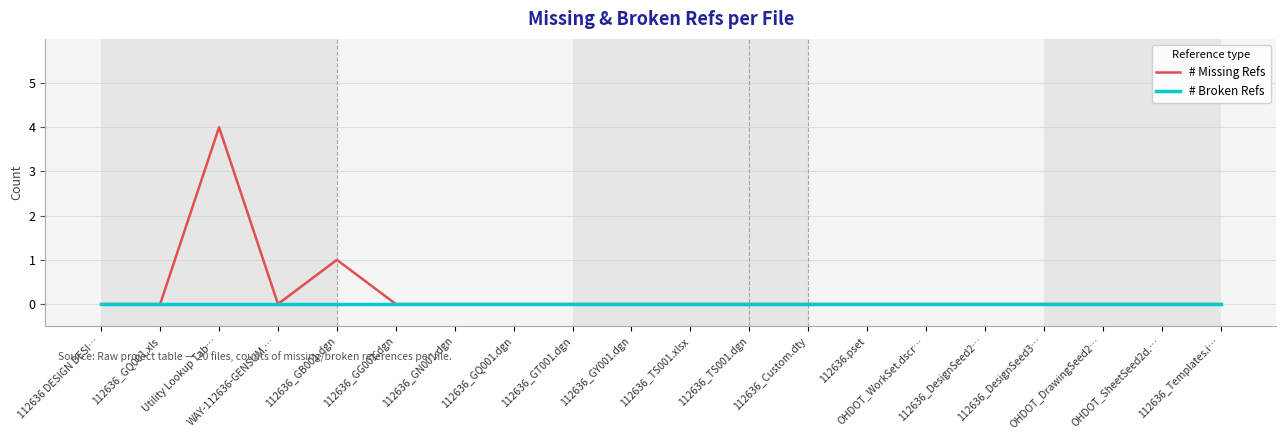

At how many categories does at least one series exceed 2?

1